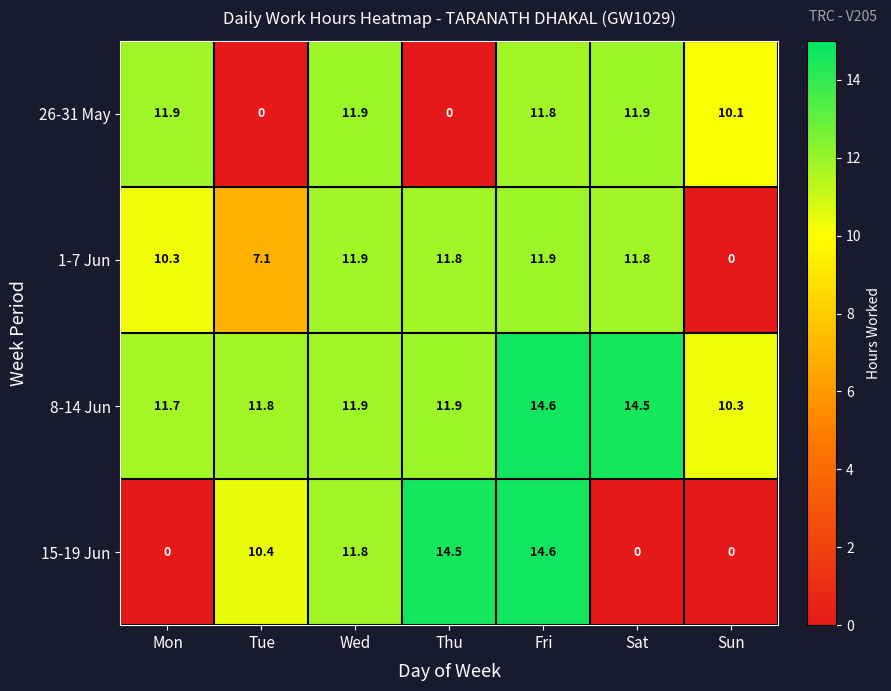

What is the difference between the maximum and second lowest values in the 1-7 Jun series?

4.8